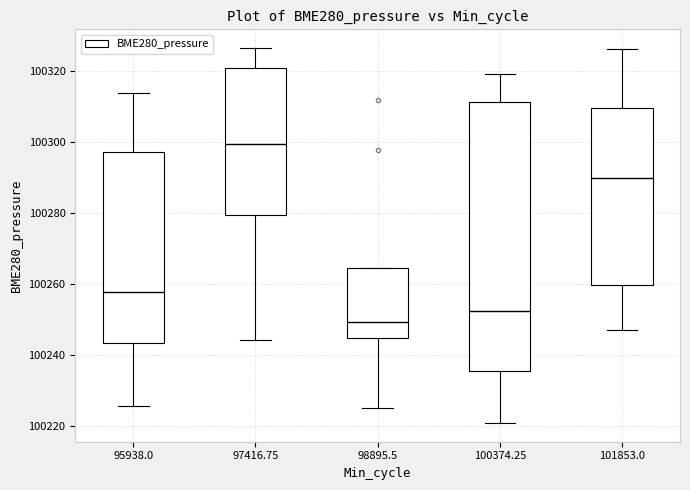

Which box's median line is the lowest?

98895.5